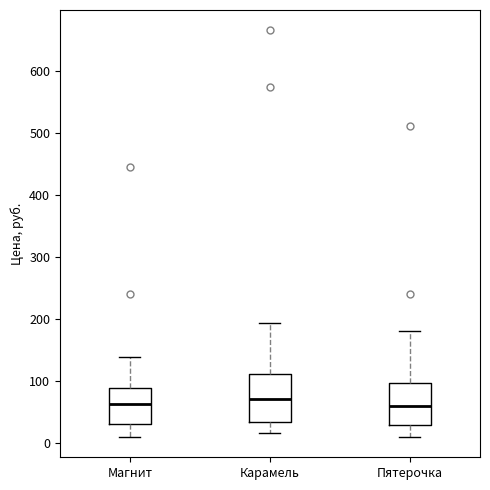

Reading left to right, read every box against the y-axis: the position of its median line, the range the box covers, and the ends of its whiskers. The values are not printed on the chart, so give them approximately, as read against the axis.

Магнит: median 60, box 30 to 90, whiskers 10 to 140
Карамель: median 70, box 30 to 110, whiskers 20 to 190
Пятерочка: median 60, box 30 to 100, whiskers 10 to 180